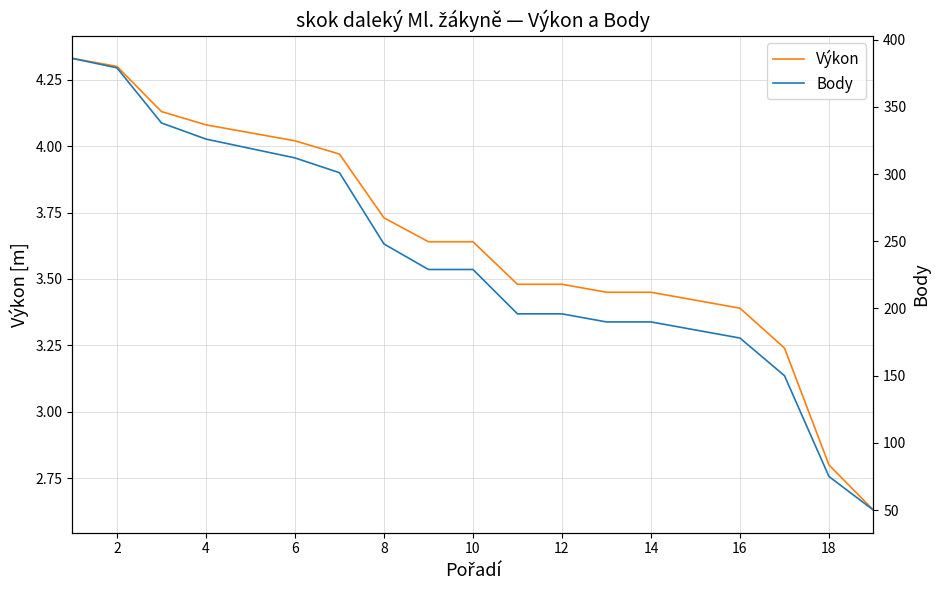

Between 4 and 14, which is larger?

4